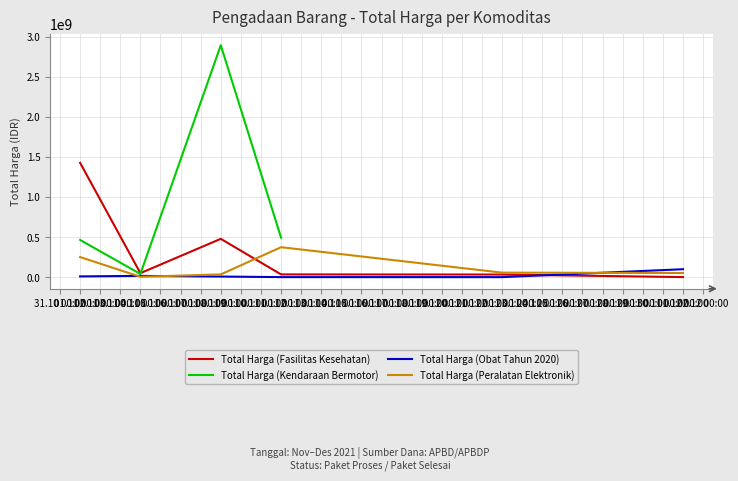

What is the difference between the maximum and minimum values in the Total Harga (Obat Tahun 2020) series?

98694570